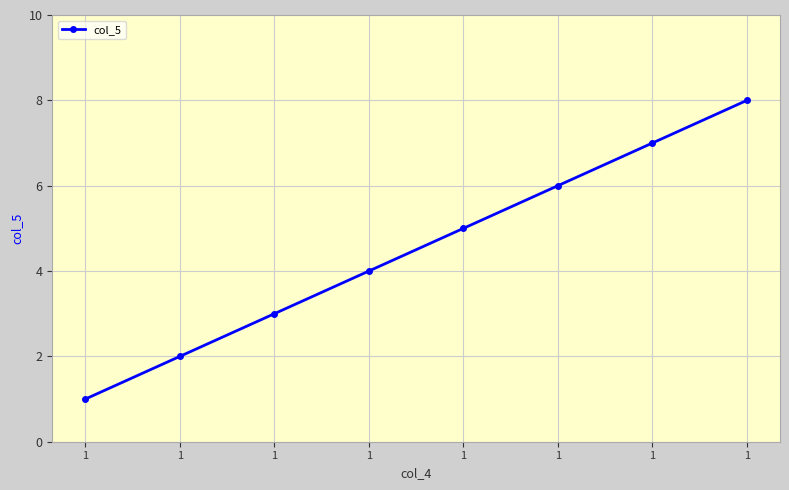

Approximately how many times larger is the value at 1 compared to 1?

0.5